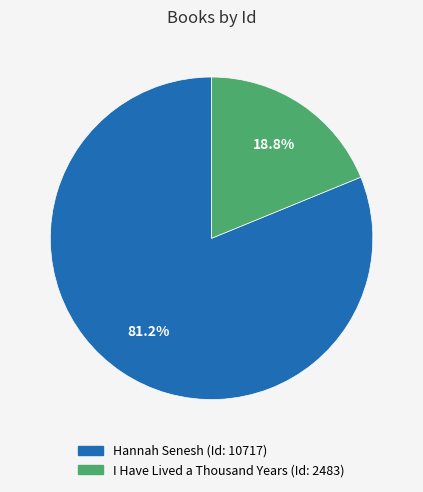

How many slices are in this pie chart?

2